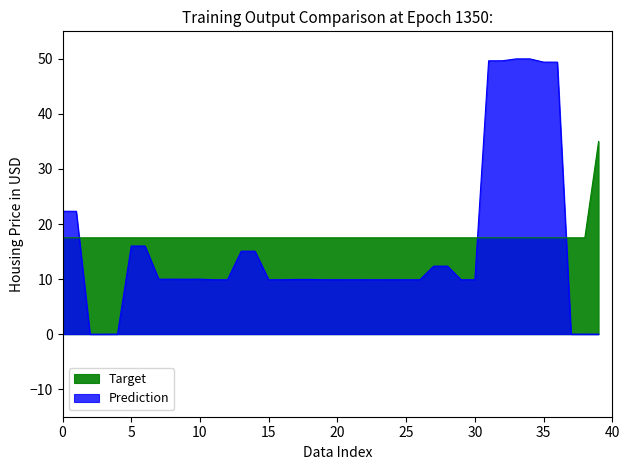

Which series has the largest total across all categories?

Target